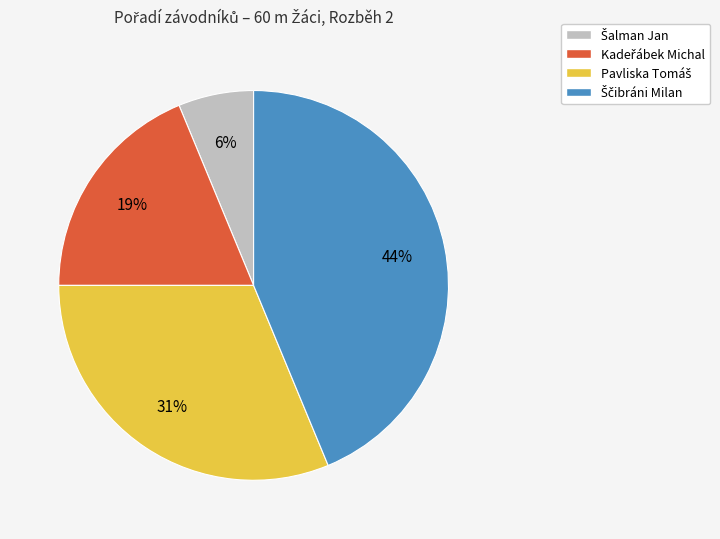

Is there a majority slice in this chart?

No